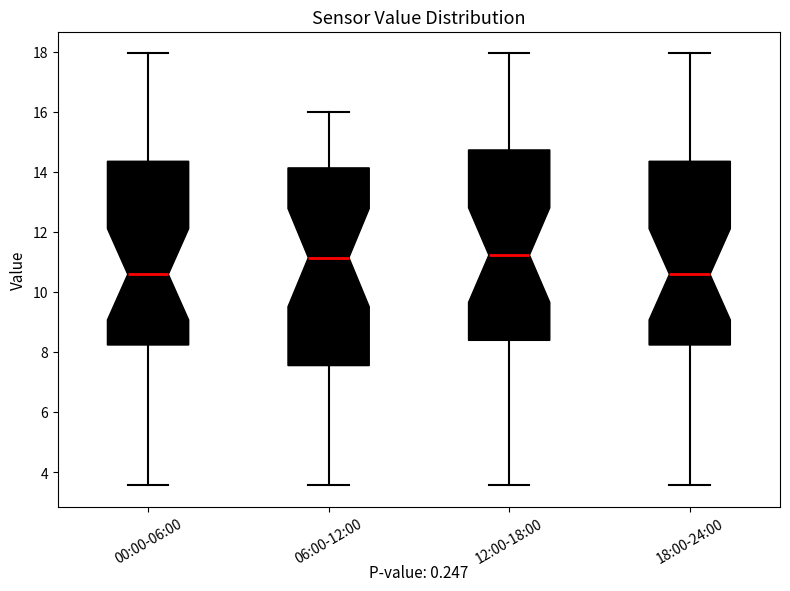

Comparing the boxes themselves (not the whiskers), which one is the tallest?

06:00-12:00